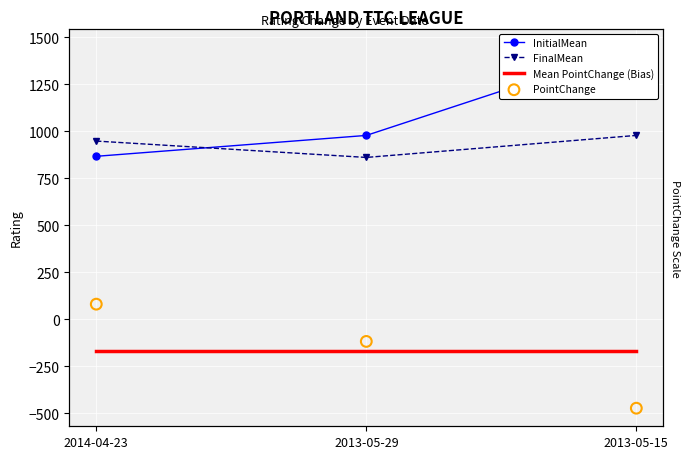

At how many categories does at least one series exceed 1203?

1